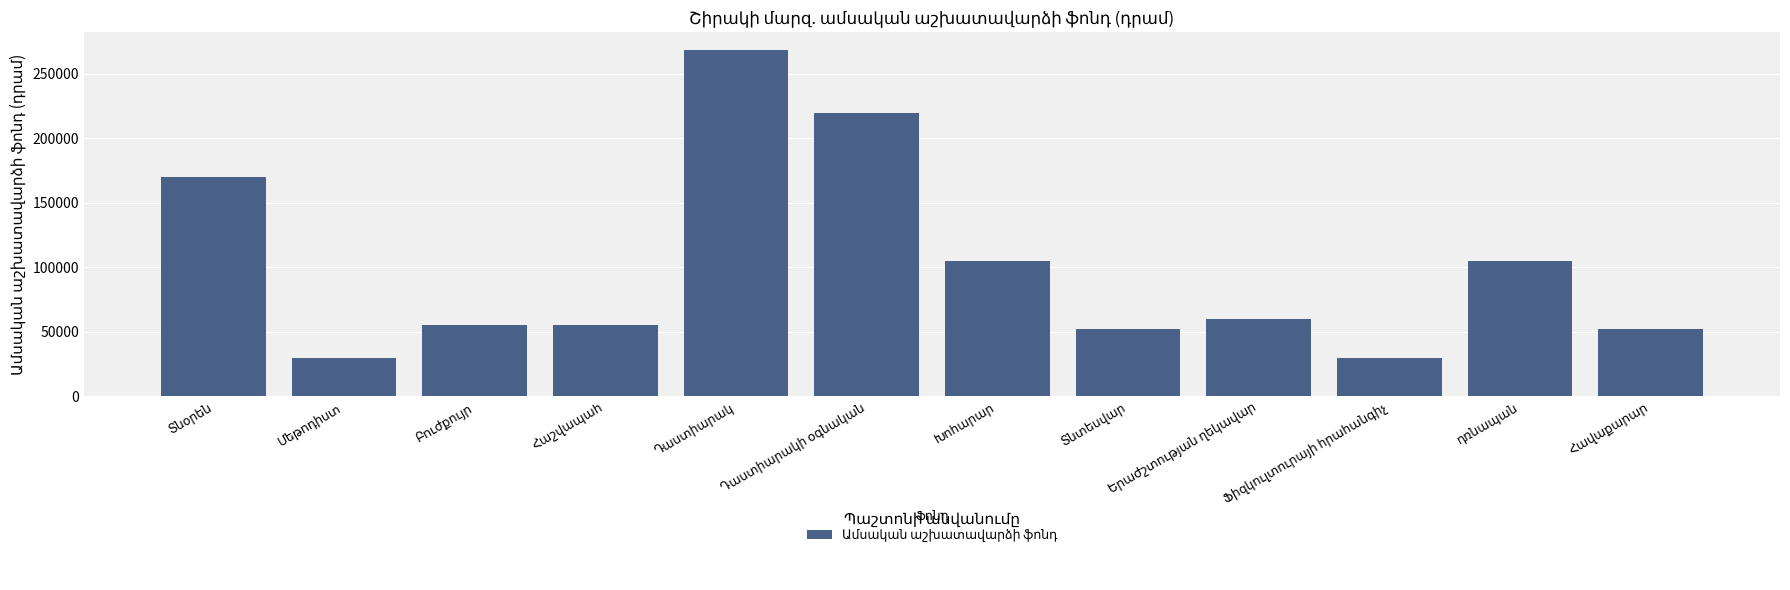

What is the value of the 12th bar from the left?

52500